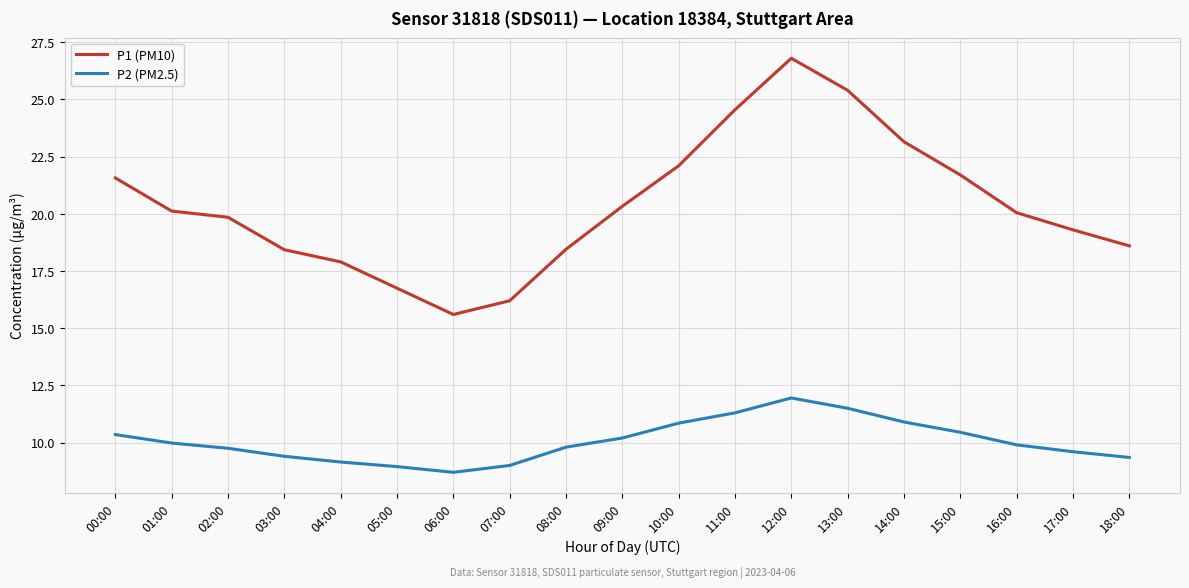

Rank the series at 09:00 from highest to lowest value.

P1 (PM10), P2 (PM2.5)